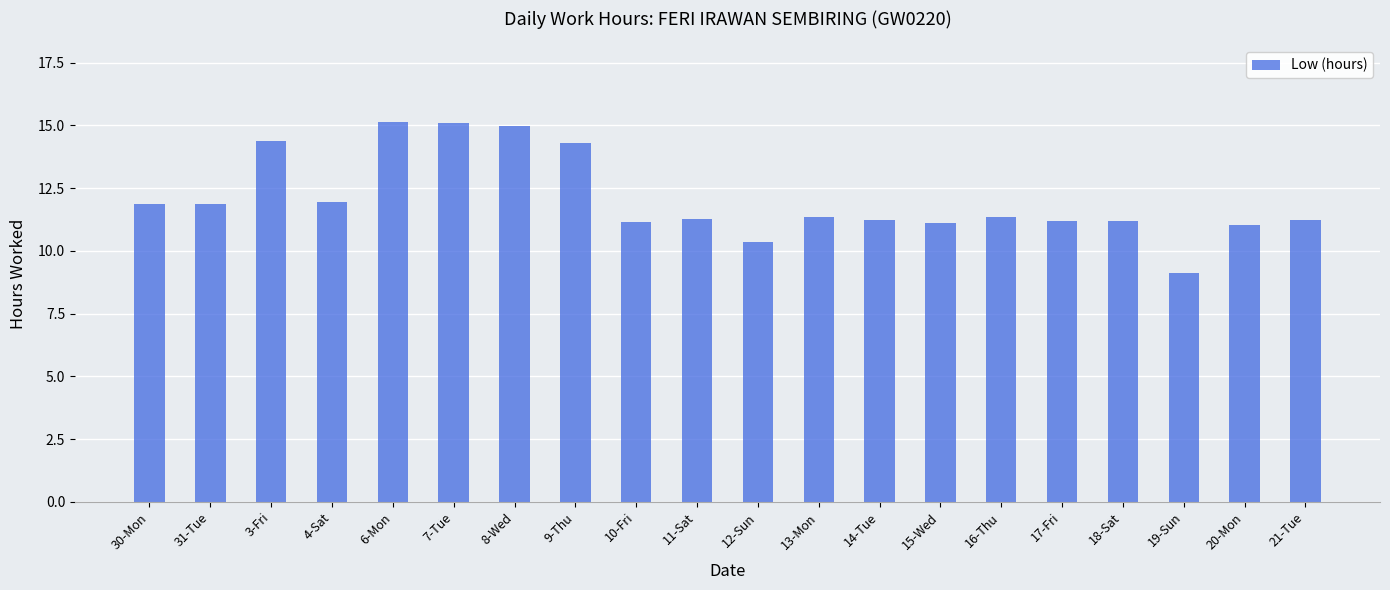

How many distinct data groups are displayed?

1